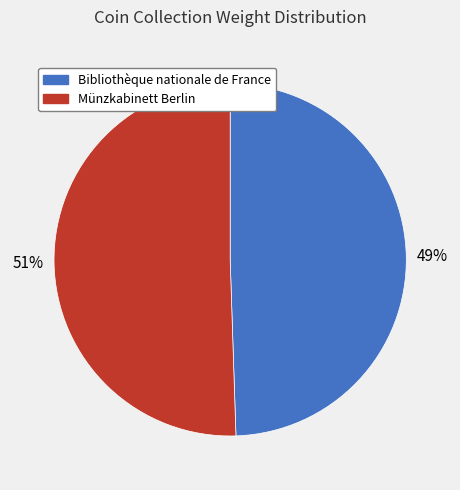

To the nearest percent, what is the combined percentage of Bibliothèque nationale de France and Münzkabinett Berlin?

100%